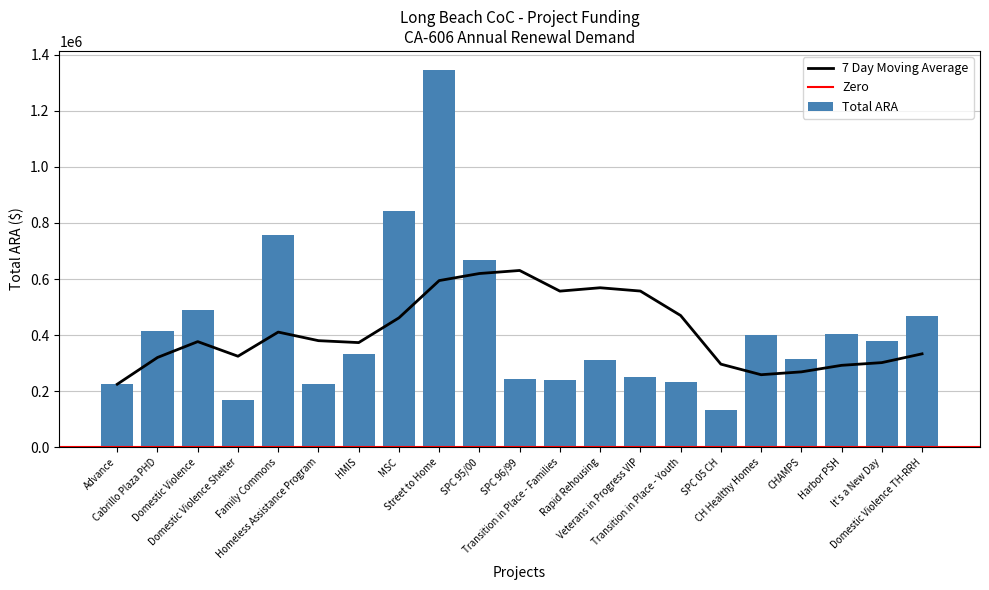

How many data points are less than 332030?

10